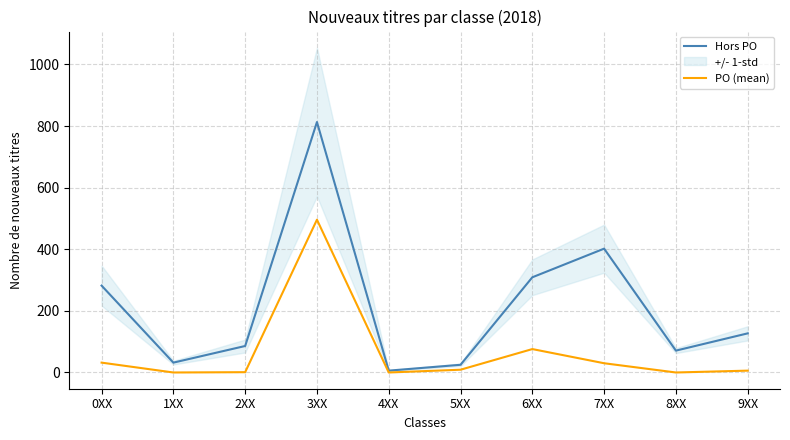

How many values in the Hors PO series are below 127?

5